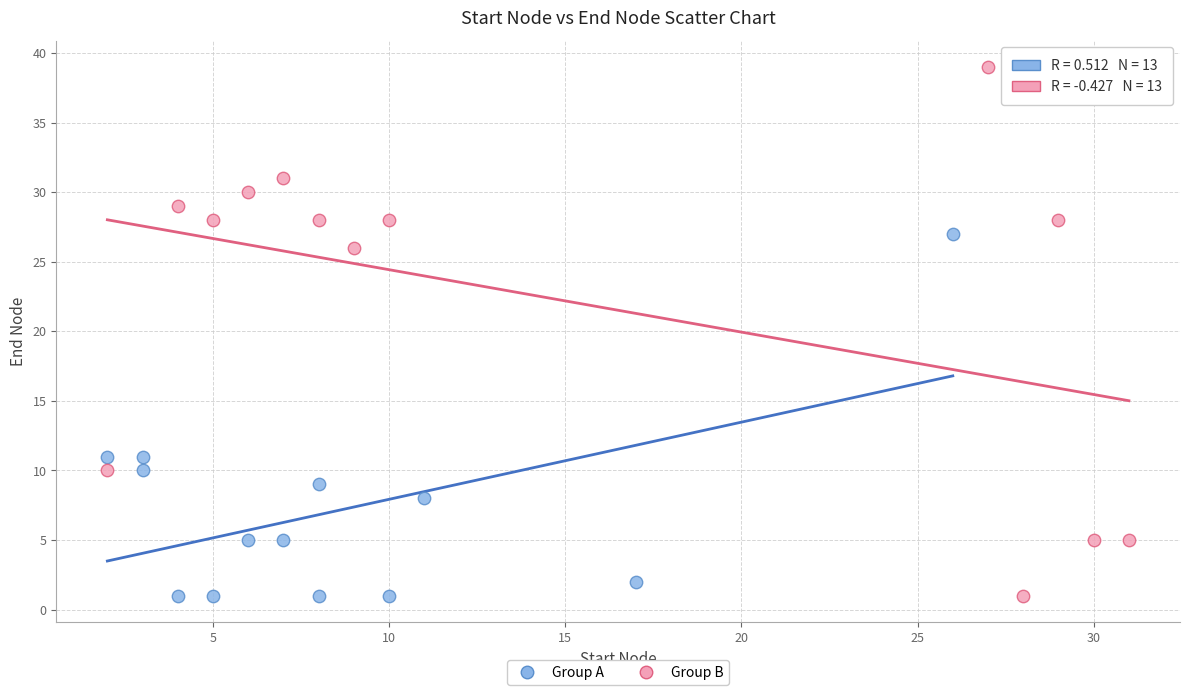

Which series has the largest Y range (max minus min)?

Group B